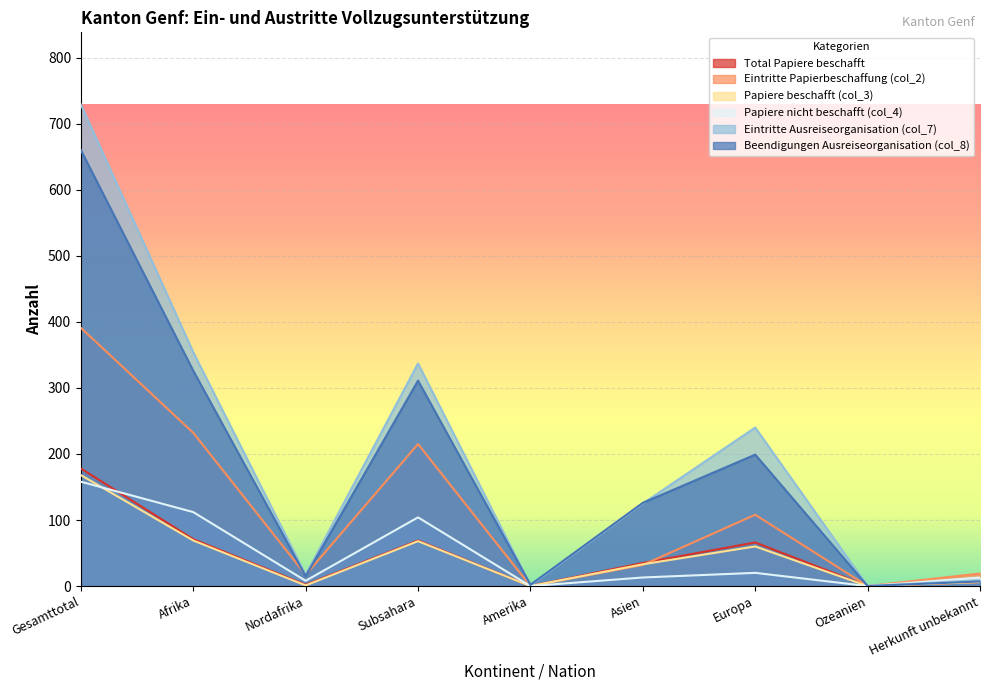

The value of Papiere beschafft (col_3) at Nordafrika is 1. True or false?

False